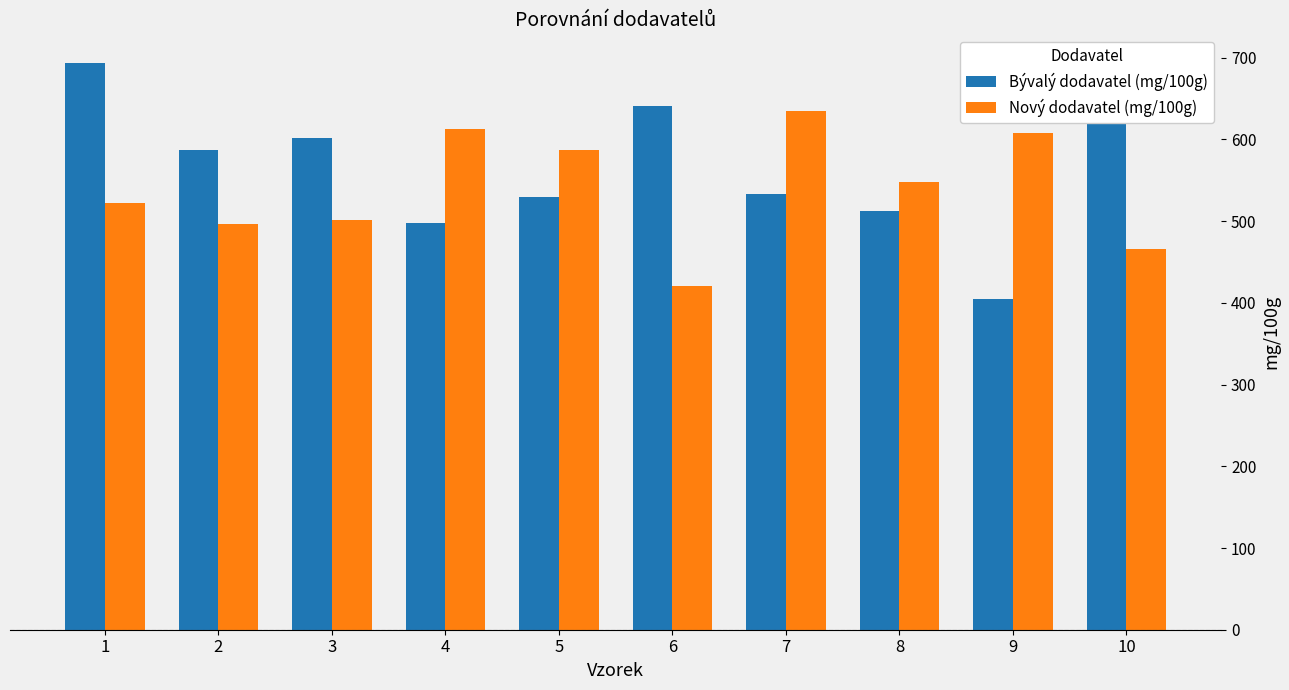

What is the maximum value shown in the chart?

694